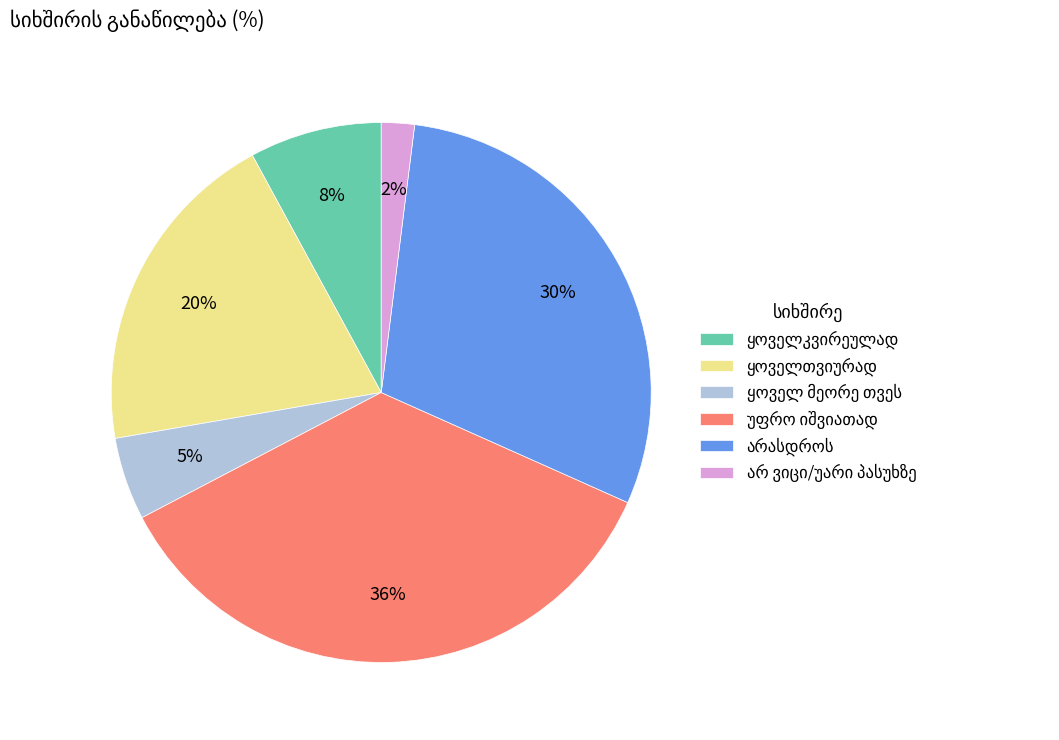

To the nearest percent, what is the average slice percentage?

17%